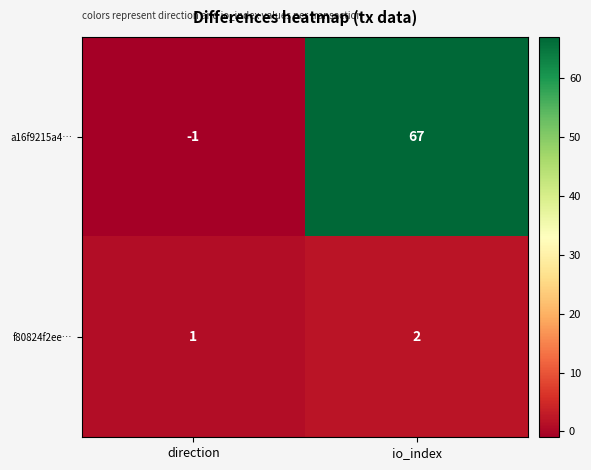

What is the sum of all a16f9215a4… values?

66